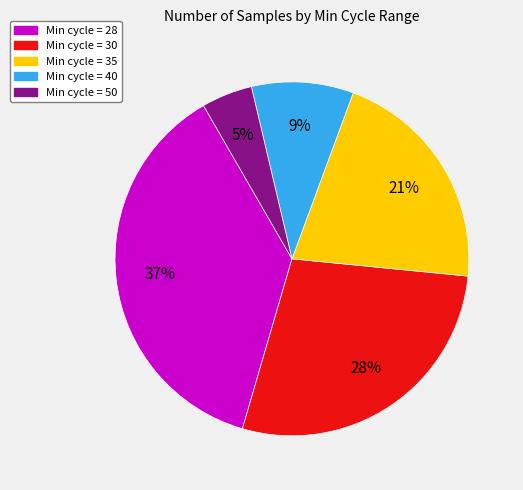

What percentage is the Min cycle = 35 slice, to the nearest percent?

21%